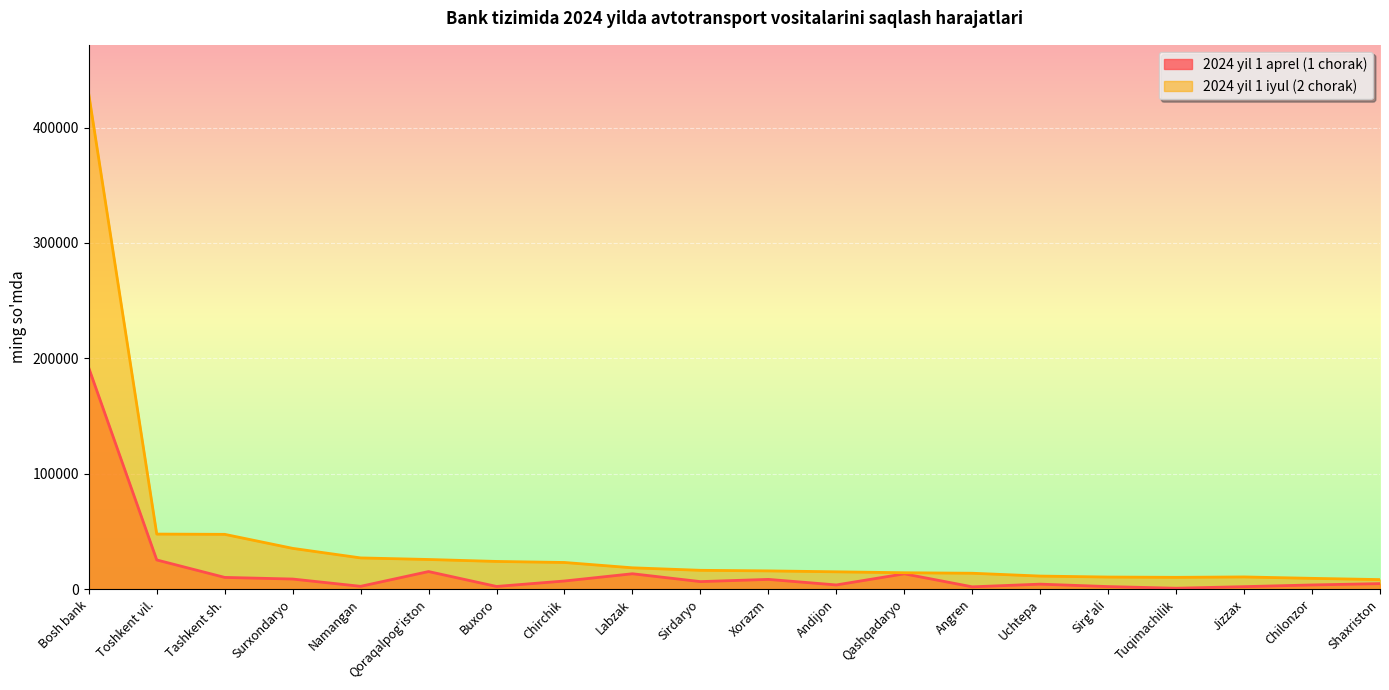

What is the difference between the 2024 yil 1 aprel (1 chorak) values at Uchtepa and Tuqimachilik?

3538.7